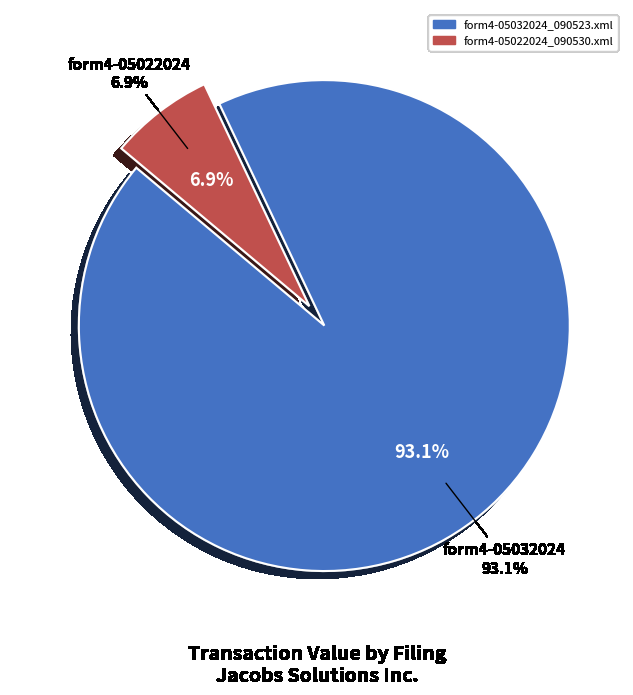

Which slice represents more than half of the pie?

form4-05032024_090523.xml